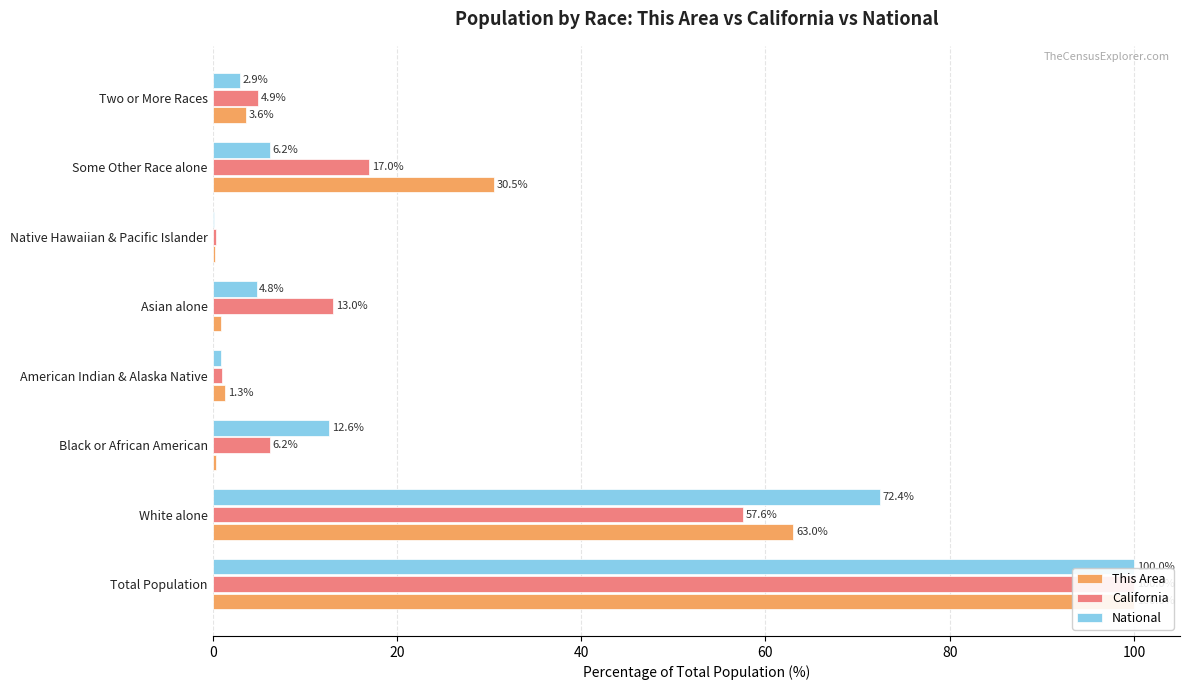

How many data points does each series have?

8